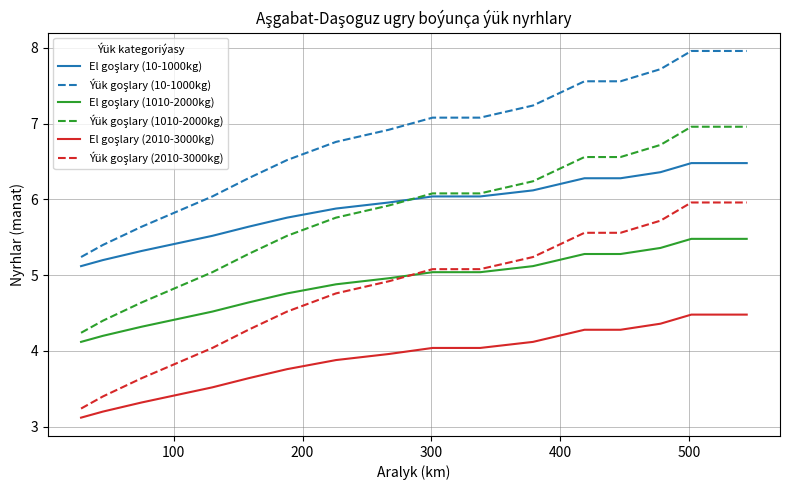

What is the smallest value displayed?

3.1